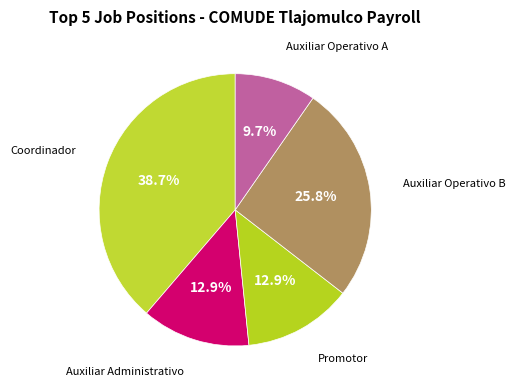

Which category has the biggest portion of the pie?

Coordinador